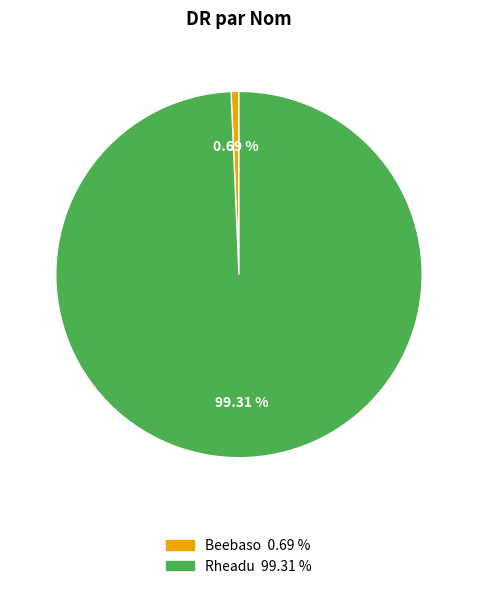

Does Beebaso account for over 50% of the chart?

No